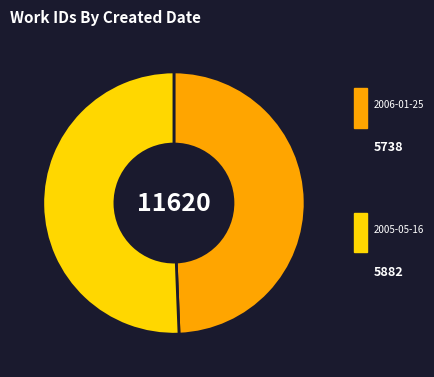

How many slices are in this pie chart?

2